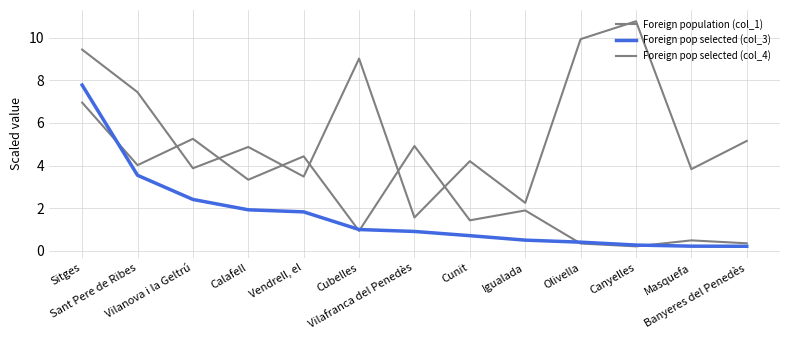

Does the chart display data point markers on the line(s)?

No